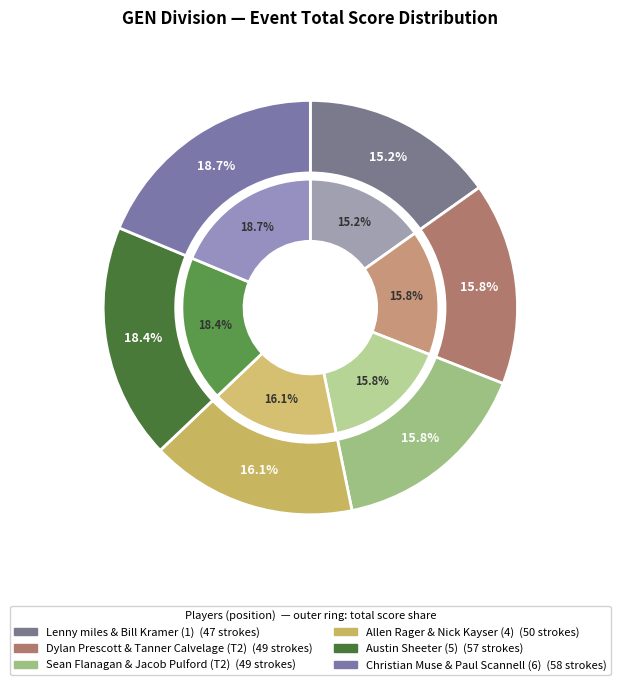

To the nearest percent, what percentage of the pie is Dylan Prescott & Tanner Calvelage (T2)?

16%